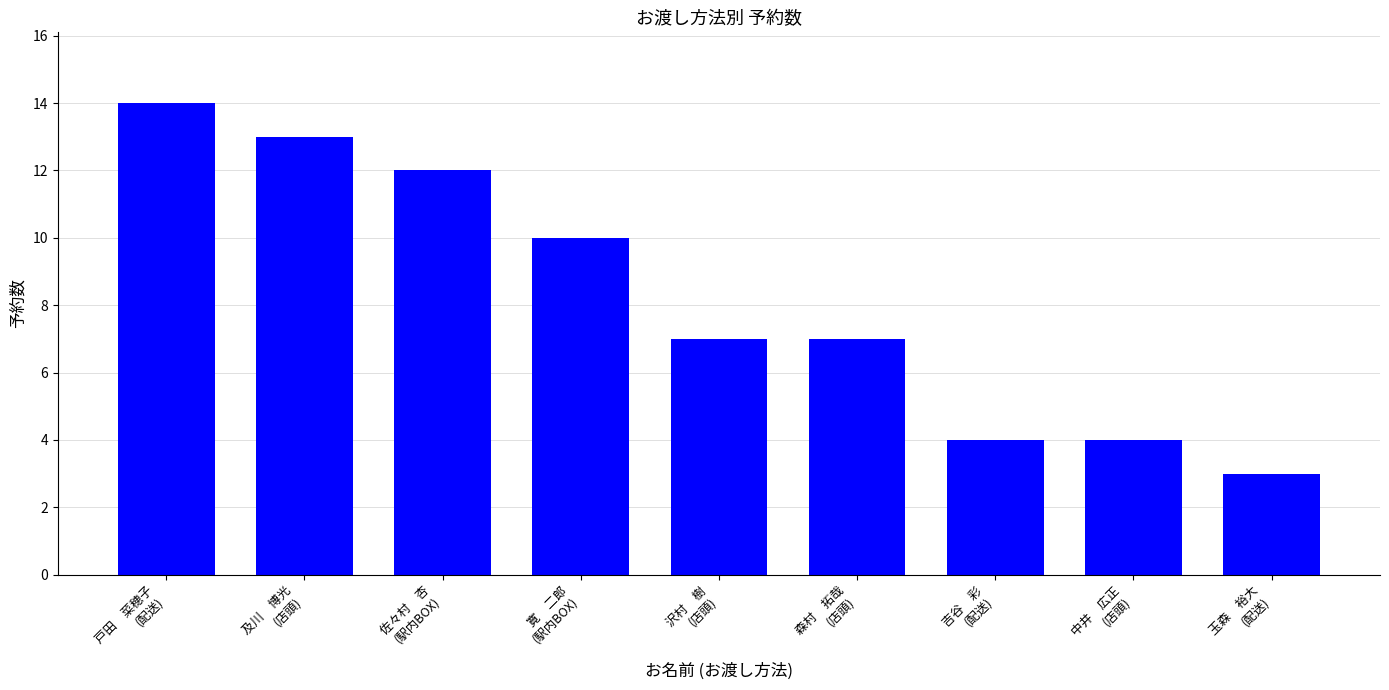

What is the ratio of the value at 佐々村　杏
(駅内BOX) to the value at 玉森　裕大
(配送)?

4.0